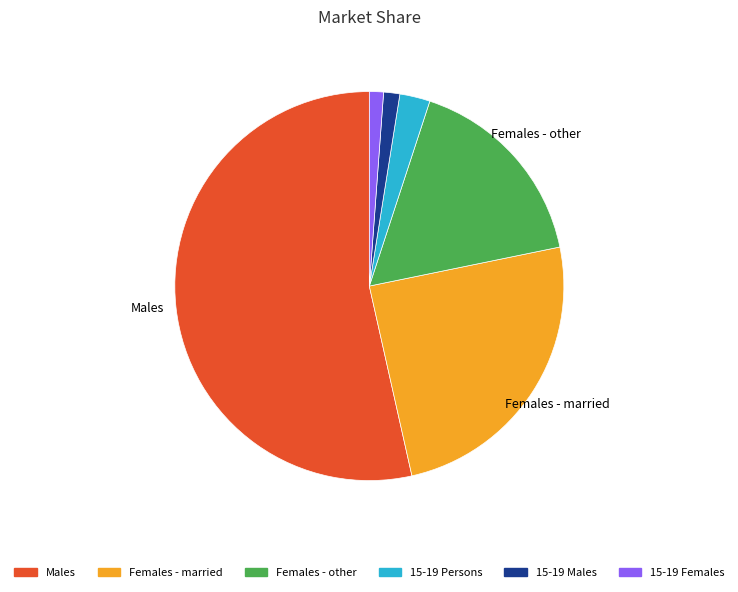

Is there any slice that represents more than half of the pie?

Yes